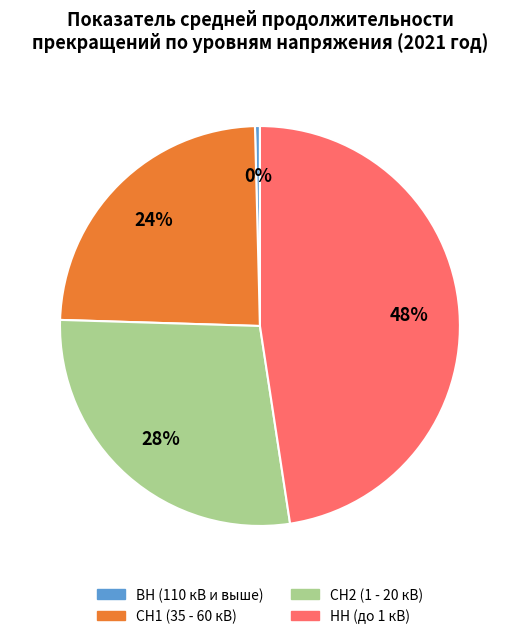

Does any single category account for the majority?

No